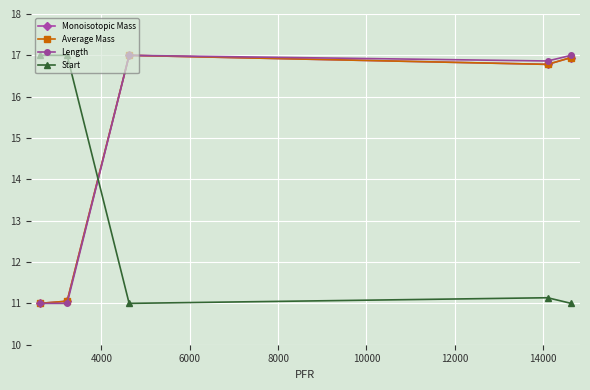

What is the lowest value of the Length series?

11.0